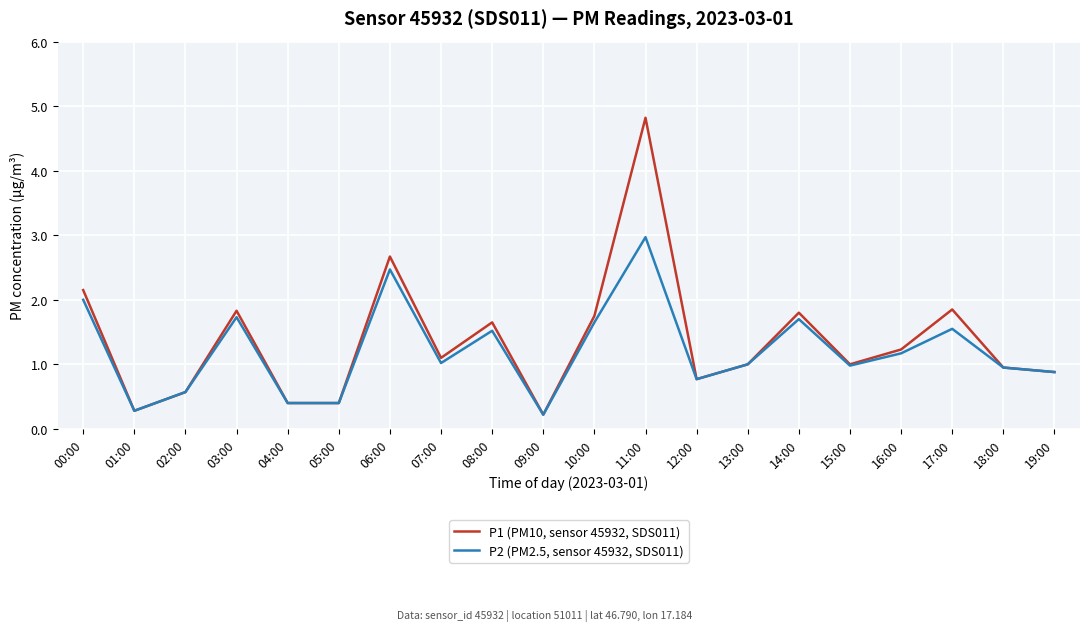

At which category is the sum across all series the highest?

11:00